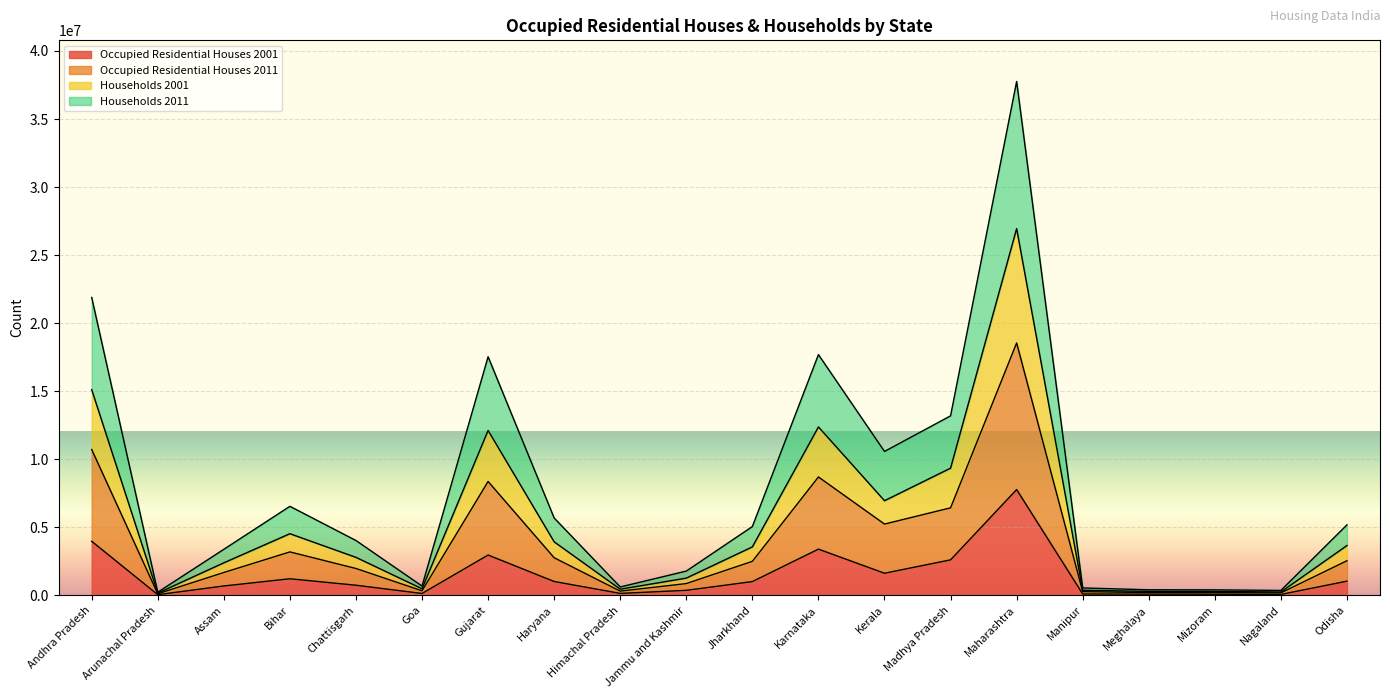

What are all the series names shown in the legend?

Occupied Residential Houses 2001, Occupied Residential Houses 2011, Households 2001, Households 2011